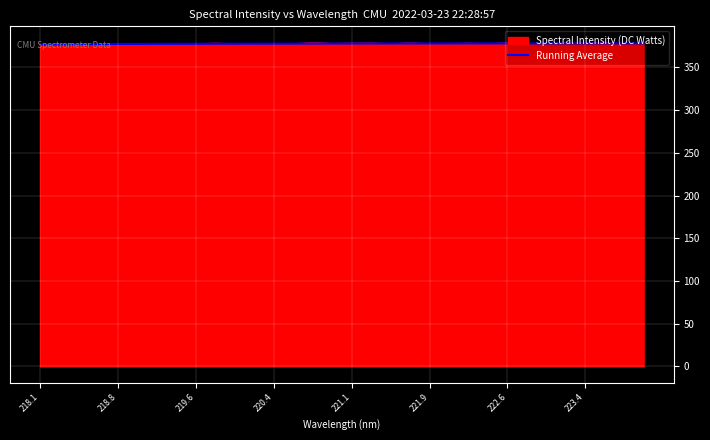

What is the highest value of the Running Average series?

378.1